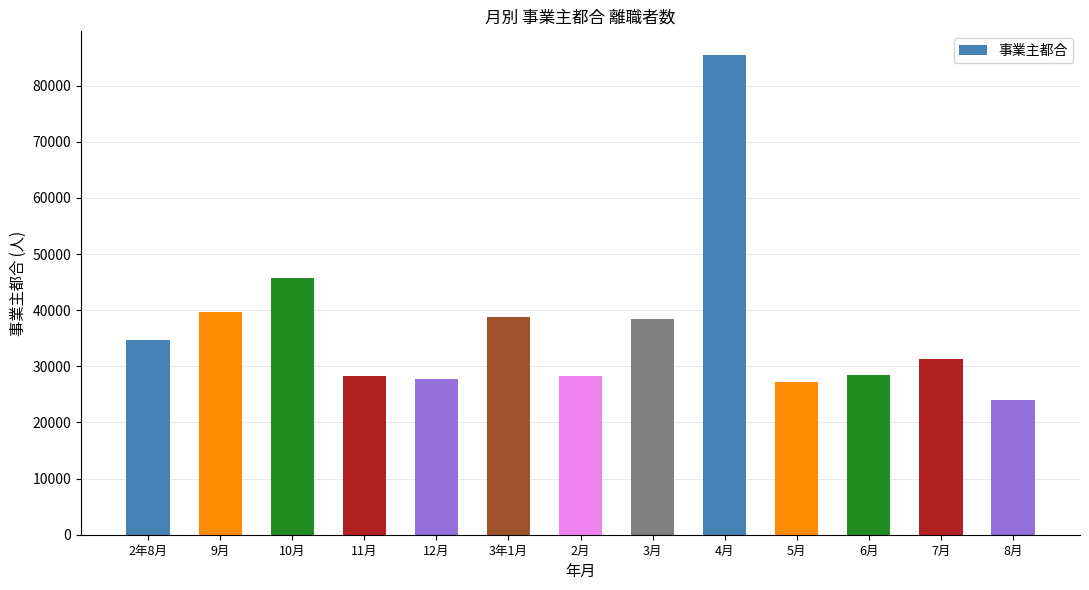

What is the sum of all values?

477761